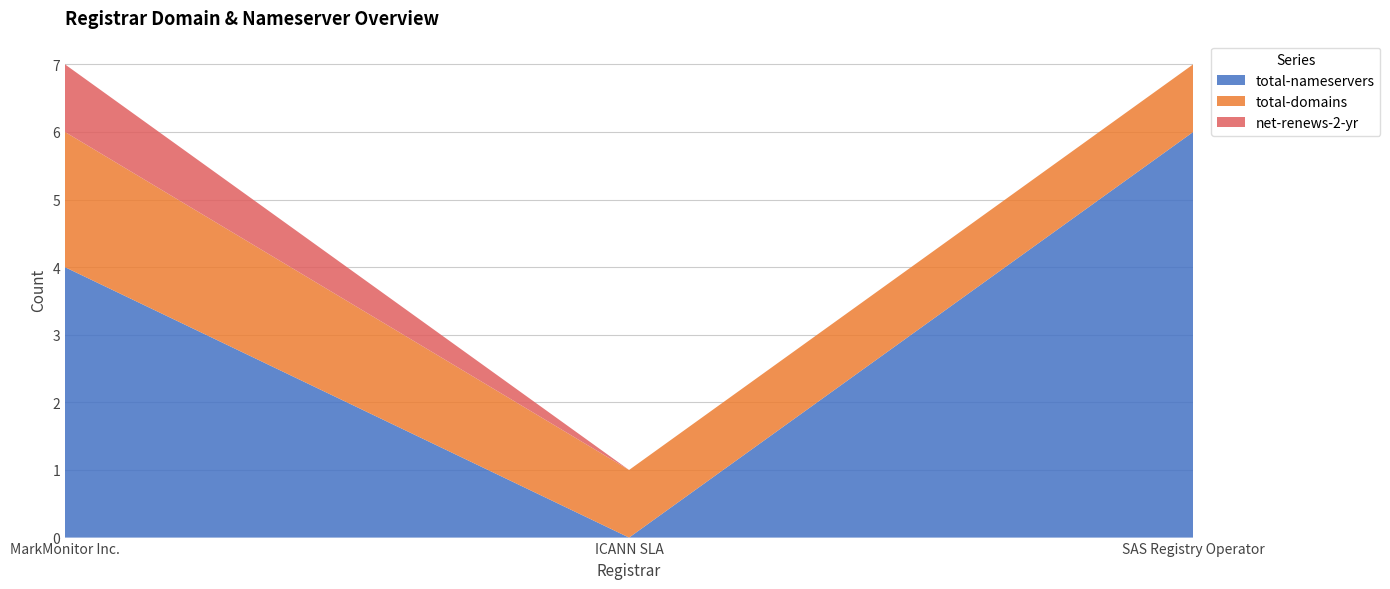

Reading left to right, list all the values displayed in this chart.

total-nameservers: MarkMonitor Inc.=4	ICANN SLA=0	SAS Registry Operator=6
total-domains: MarkMonitor Inc.=2	ICANN SLA=1	SAS Registry Operator=1
net-renews-2-yr: MarkMonitor Inc.=1	ICANN SLA=0	SAS Registry Operator=0